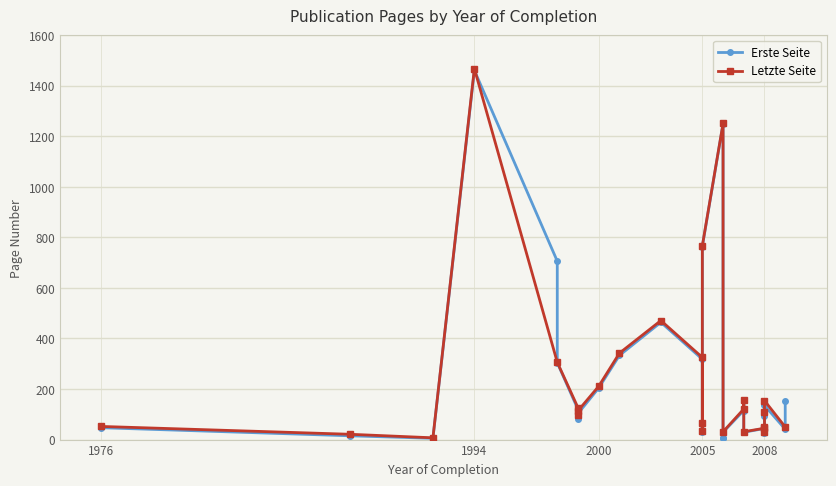

Reading left to right, transcribe all the data shown in this chart.

1976=47	1988=15	1992=5	1994=1461	1998=706	1998=304	1999=119	1999=83	1999=103	2000=204	2001=333	2003=464	2005=318	2005=30	2005=62	2005=764	2006=1249	2006=8	2006=8	2006=29	2007=115	2007=157	2007=29	2008=44	2008=27	2008=46	2008=95	2008=135	2009=41	2009=151